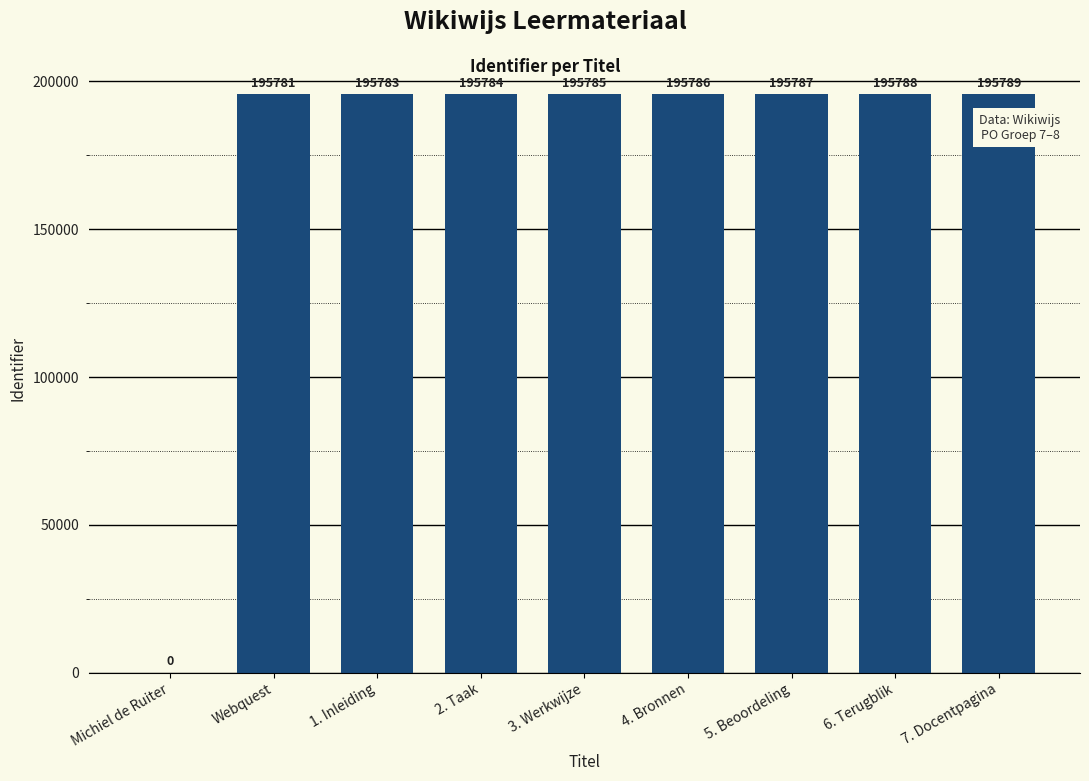

Between 2. Taak and Michiel de Ruiter, which is larger?

2. Taak